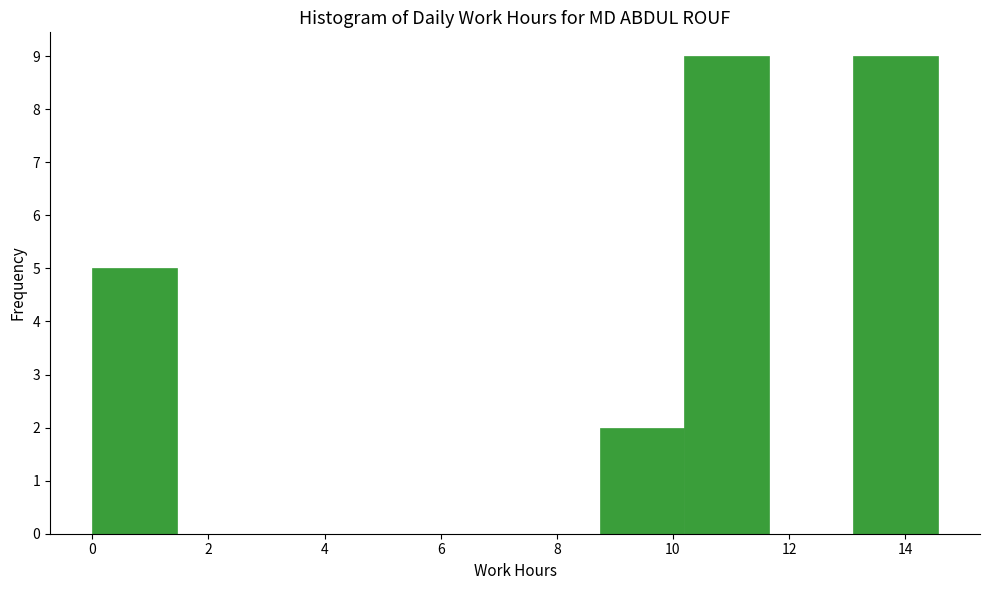

How tall is the bar that spans 8.8 to 10.2 on the x-axis? Neither the bar edges nor the heights are printed on the chart, so give them approximately, as read against the axes.

2